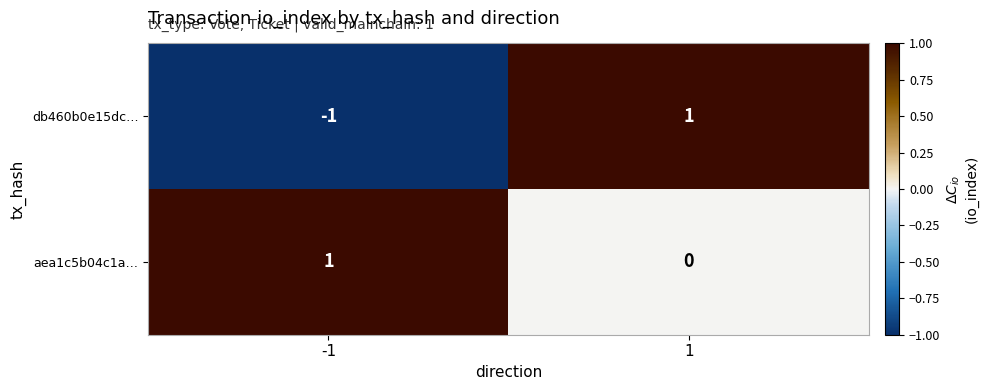

What is the greatest value displayed?

1